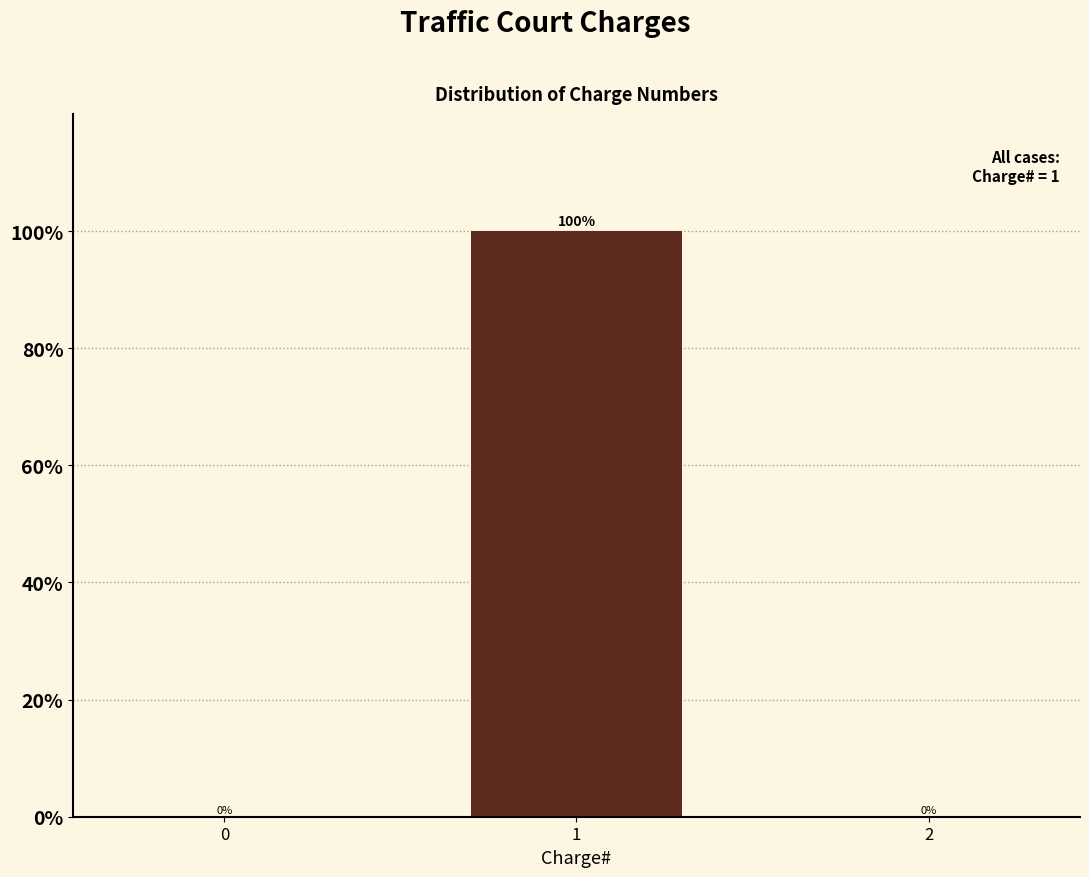

Reading right to left, list all the values displayed in this chart.

2=0	1=100	0=0